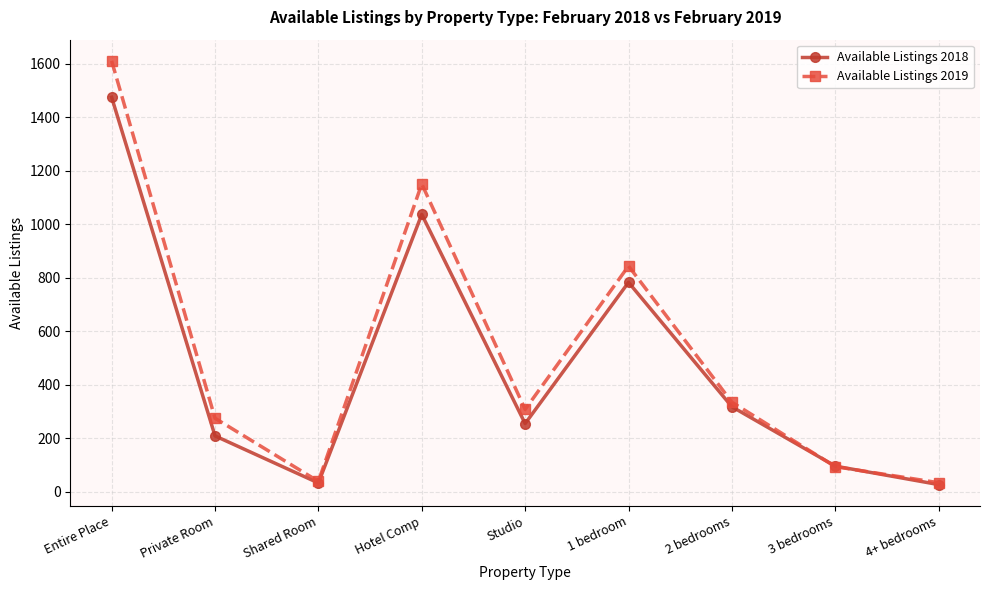

Where is the first local minimum for Available Listings 2019?

Shared Room